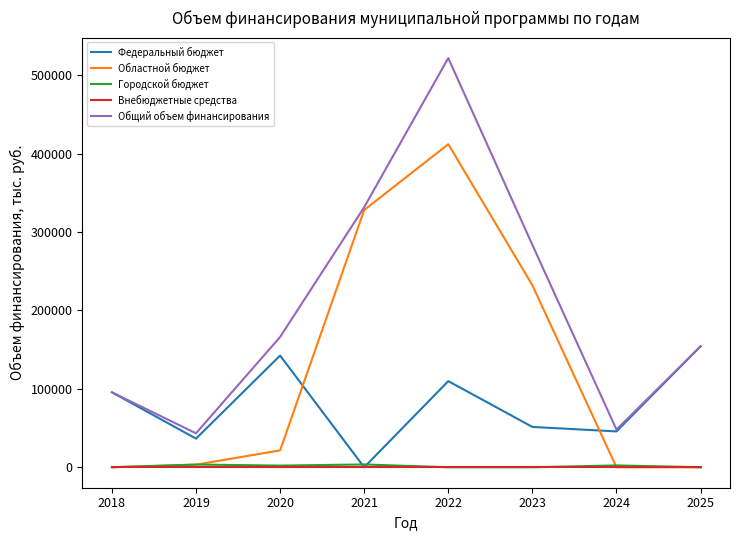

Where is the first local minimum for Федеральный бюджет?

2019